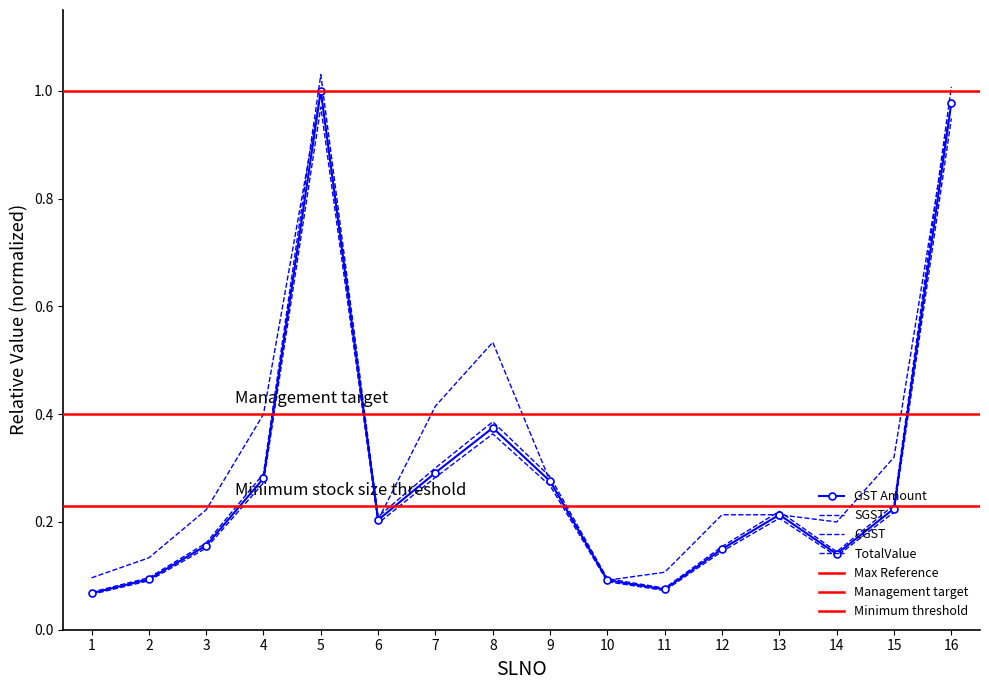

How many lines are shown in the chart?

4